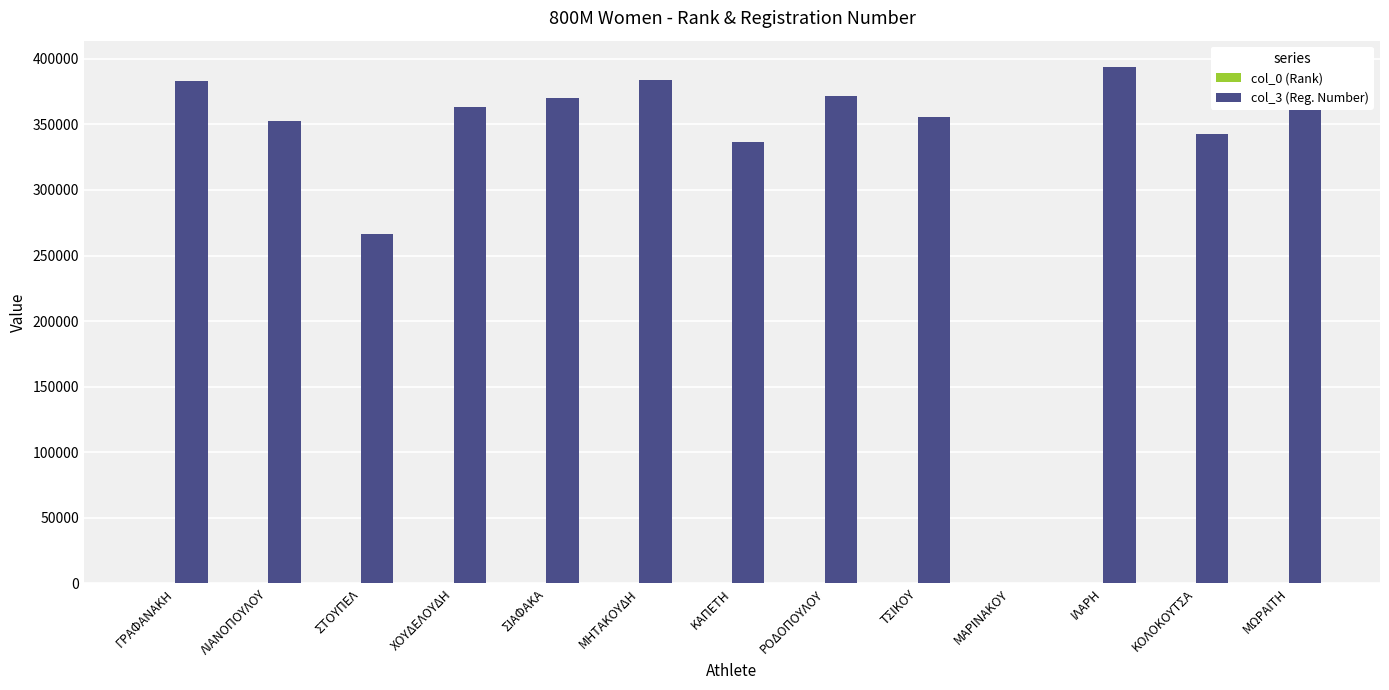

What is the greatest value displayed?

394106